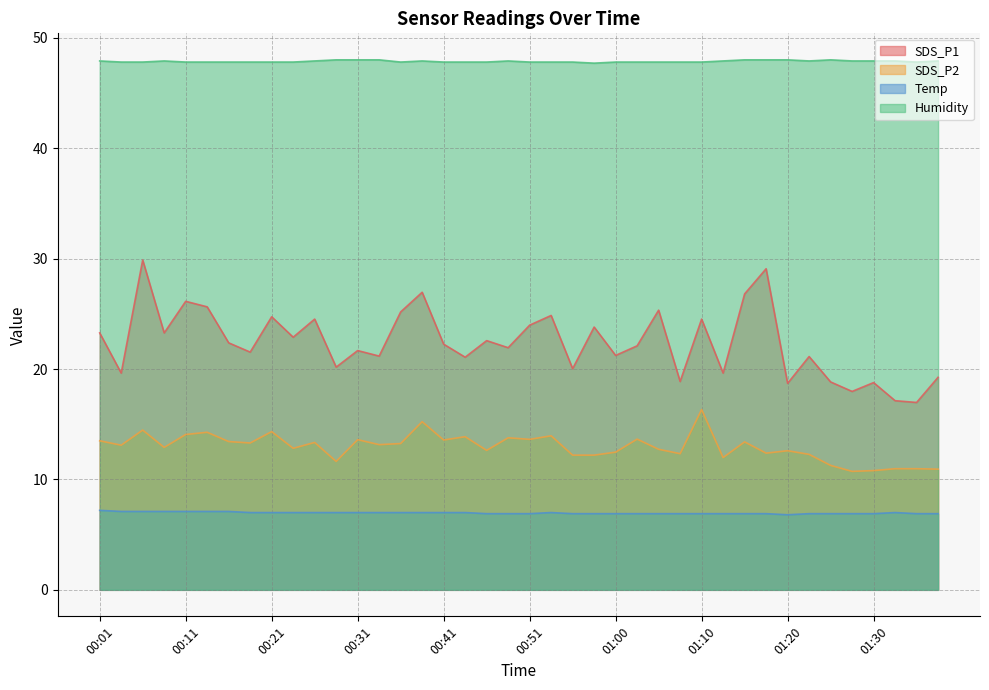

What is the maximum value for SDS_P2?

16.3